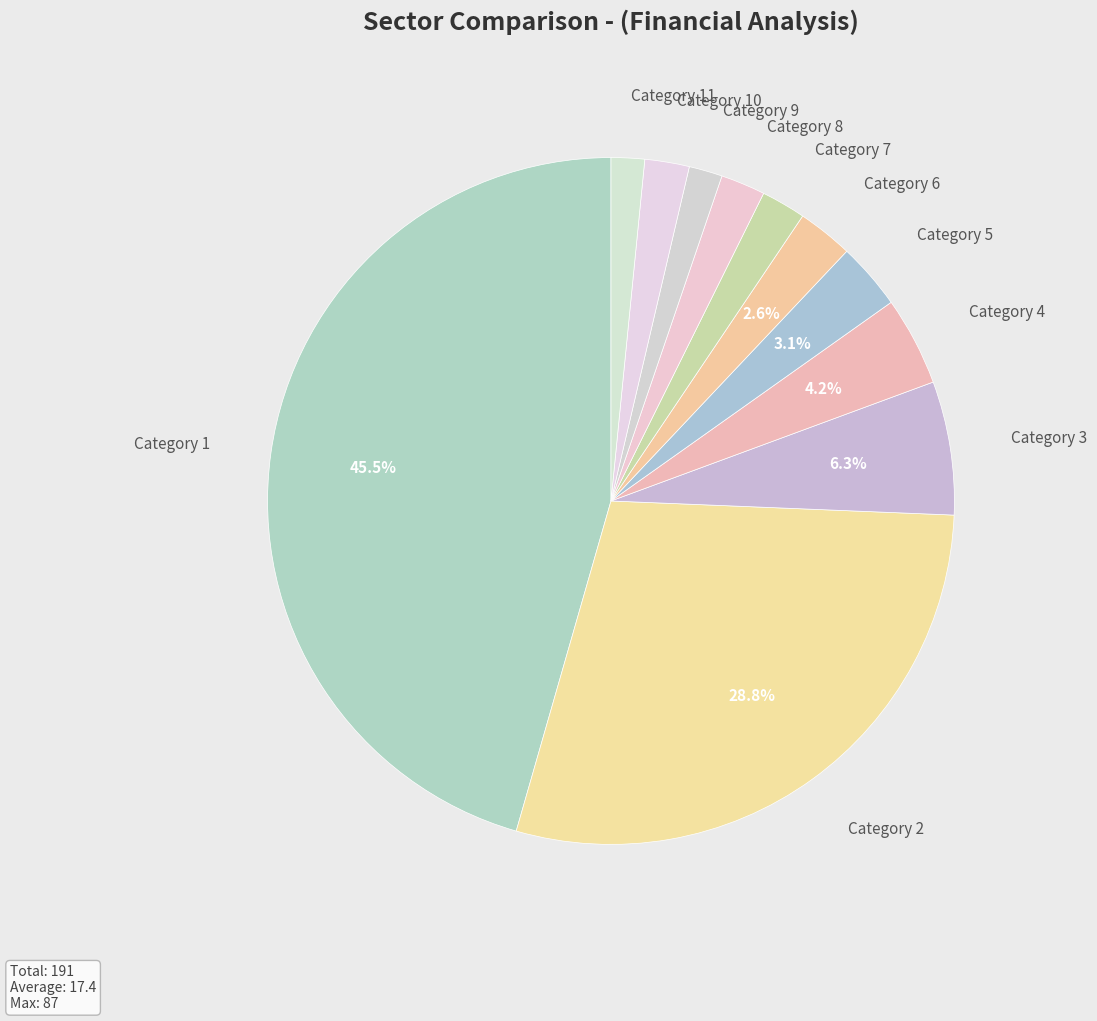

Count the number of slices in the pie.

11